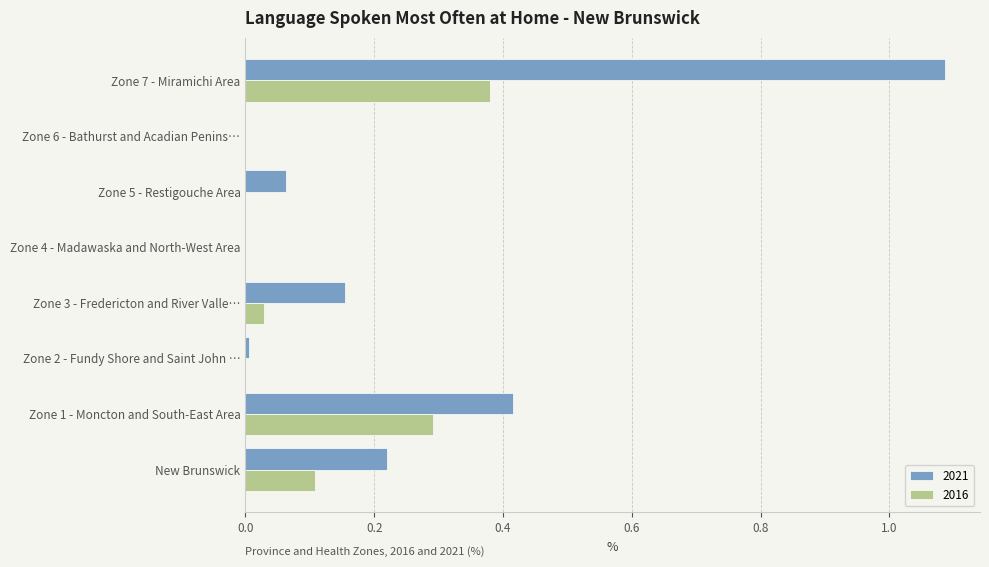

The 2021 series shows -0.7 at Zone 4 - Madawaska and North-West Area. True or false?

False